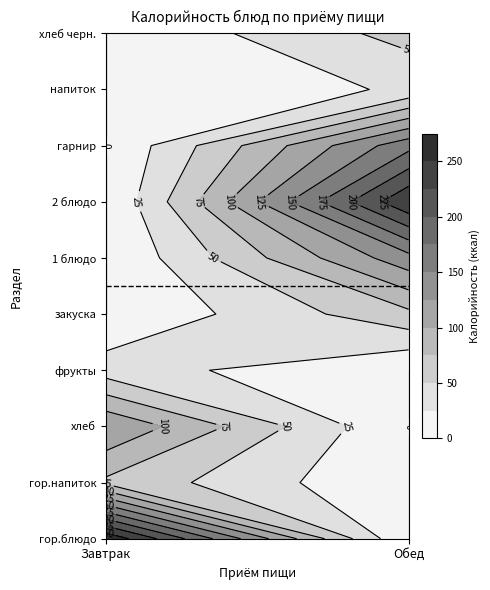

Is it true that Завтрак equals 0.0 at хлеб черн.?

True